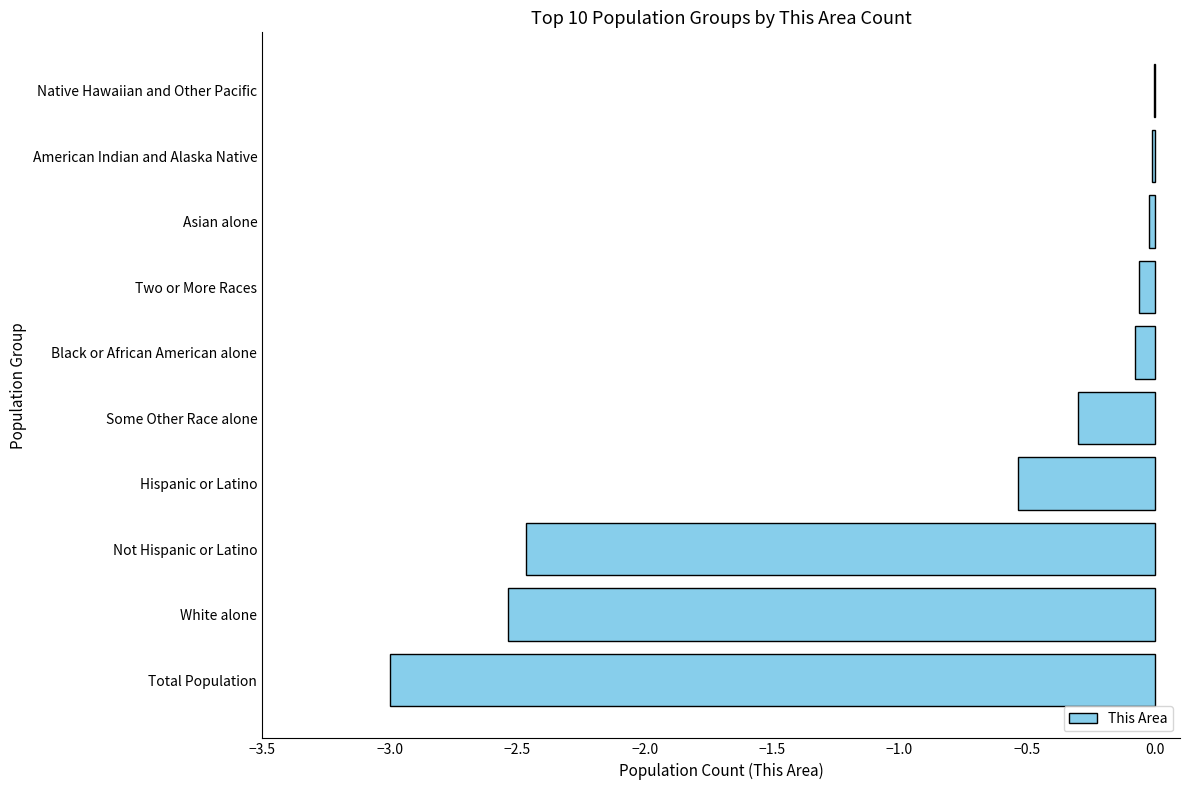

What is the sum of all values?

-9.0